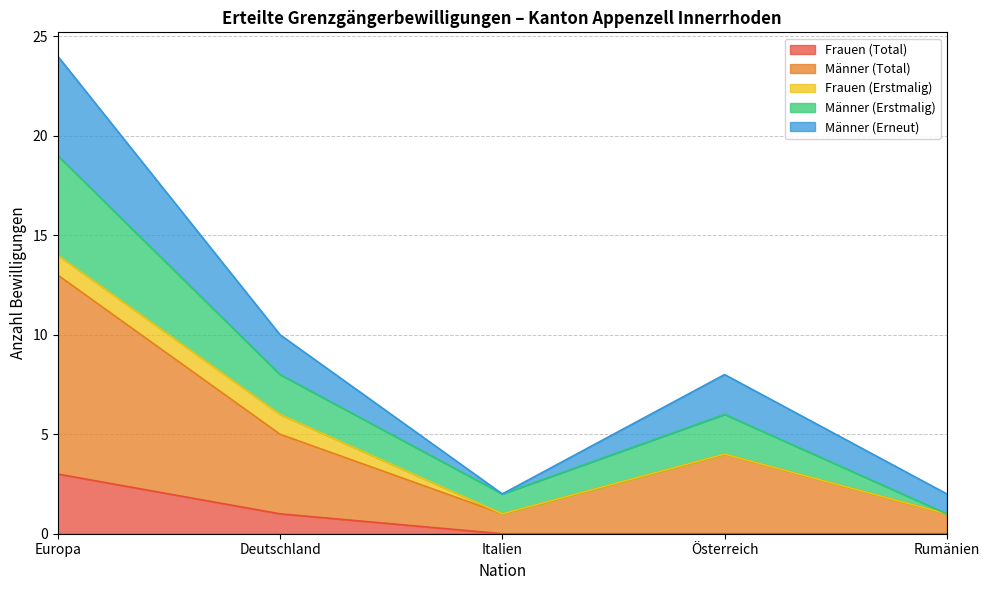

True or false: Männer (Erstmalig) and Frauen (Total) intersect in this chart.

False